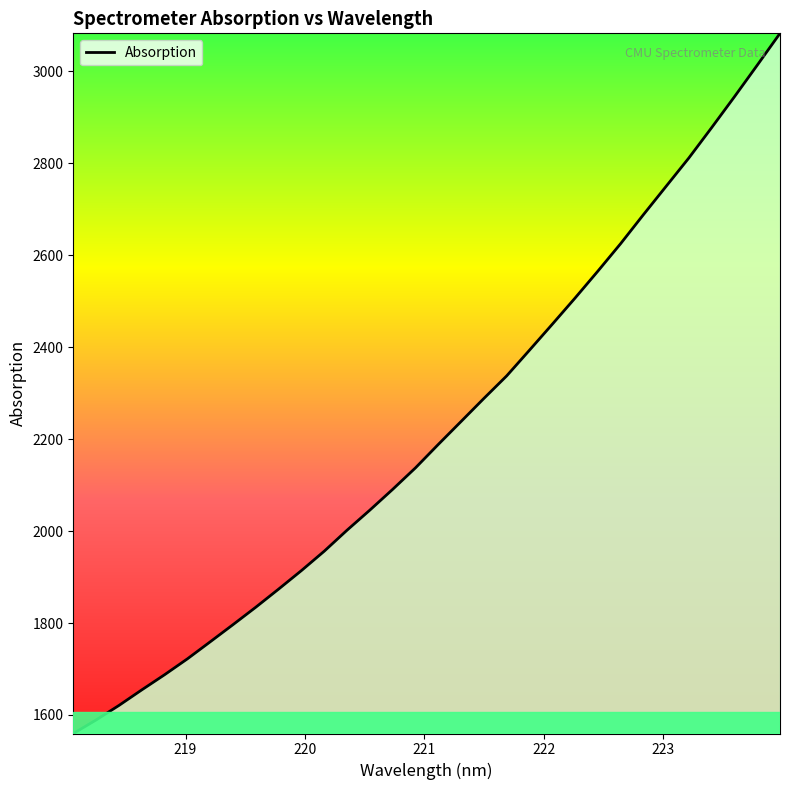

What is the greatest value displayed?

3083.0